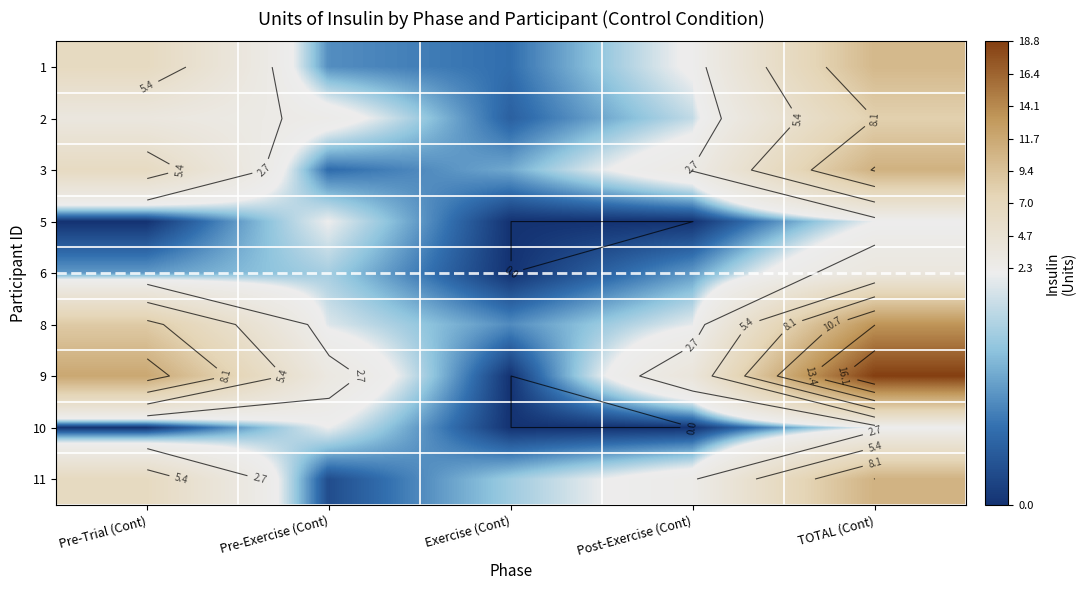

What is the spread (max minus min) of values at Exercise (Cont)?

1.4